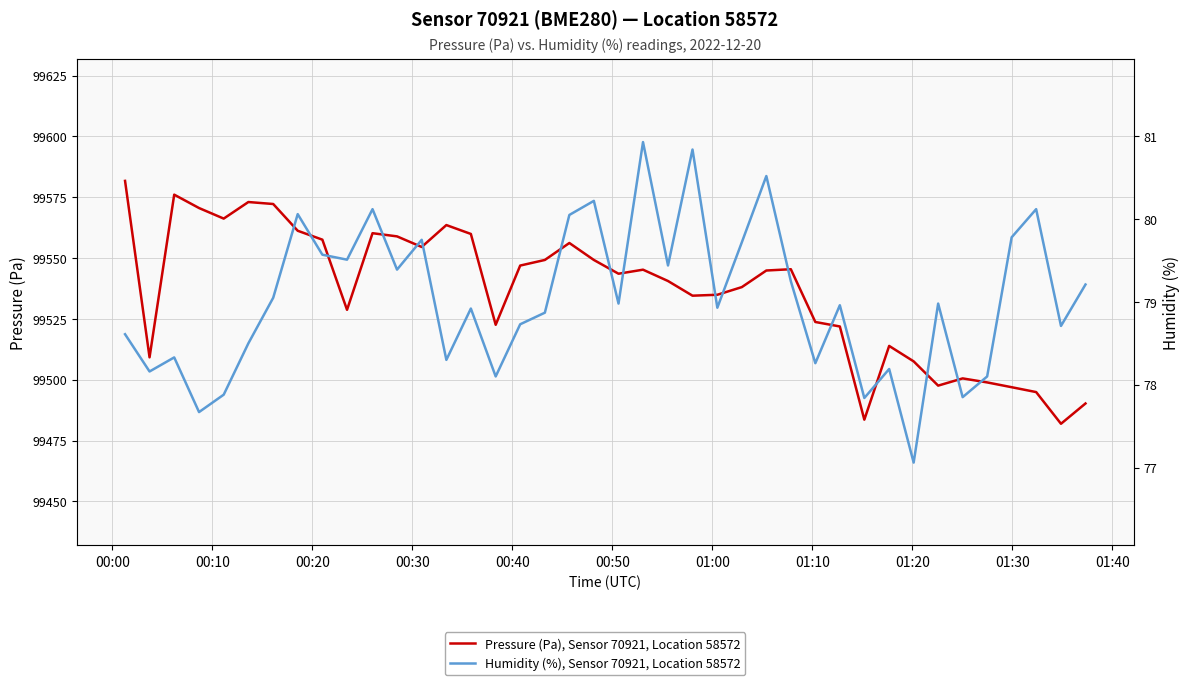

The value of Humidity (%), Sensor 70921, Location 58572 at 19 is 112.5. True or false?

False